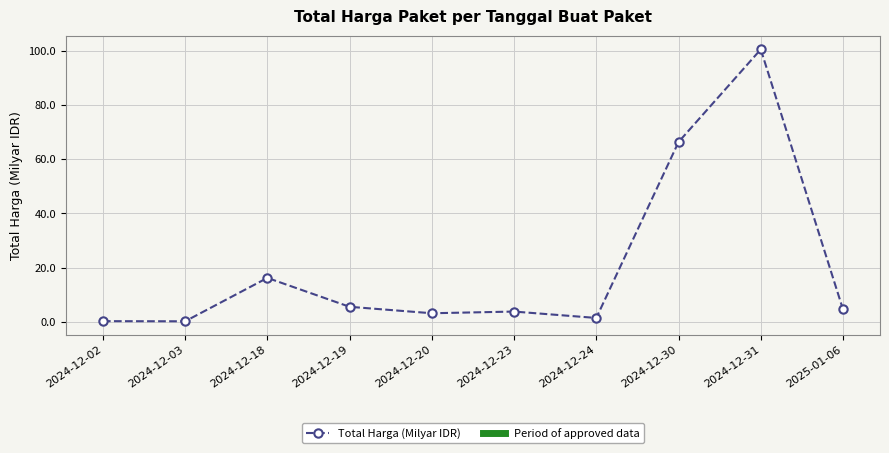

True or false: there are more than 0 points higher than both neighbors.

True